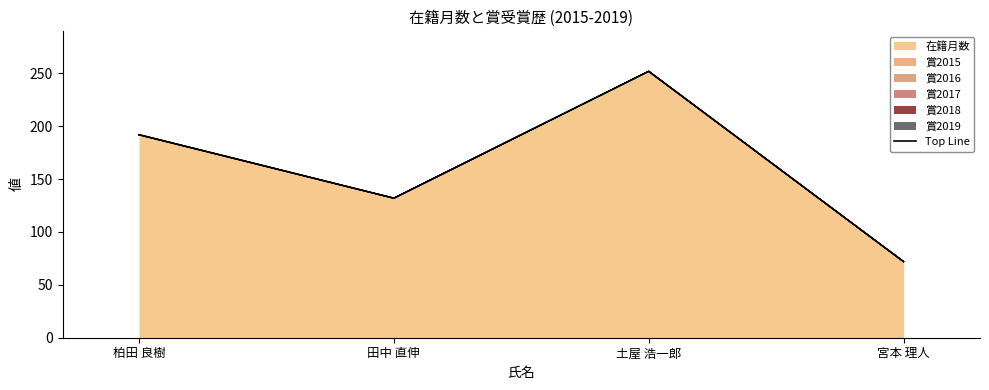

The value at 宮本 理人 is 72. True or false?

True